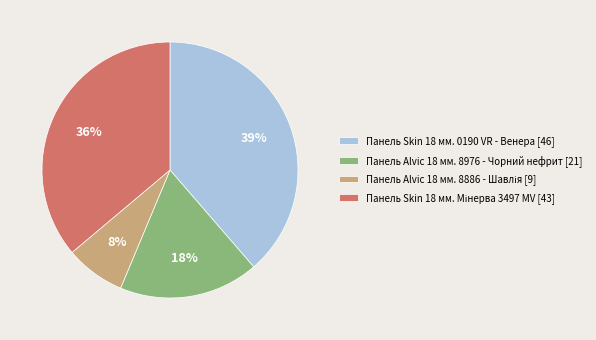

To the nearest percent, what is the combined percentage of Панель Skin 18 мм. 0190 VR - Венера [46] and Панель Alvic 18 мм. 8976 - Чорний нефрит [21]?

56%